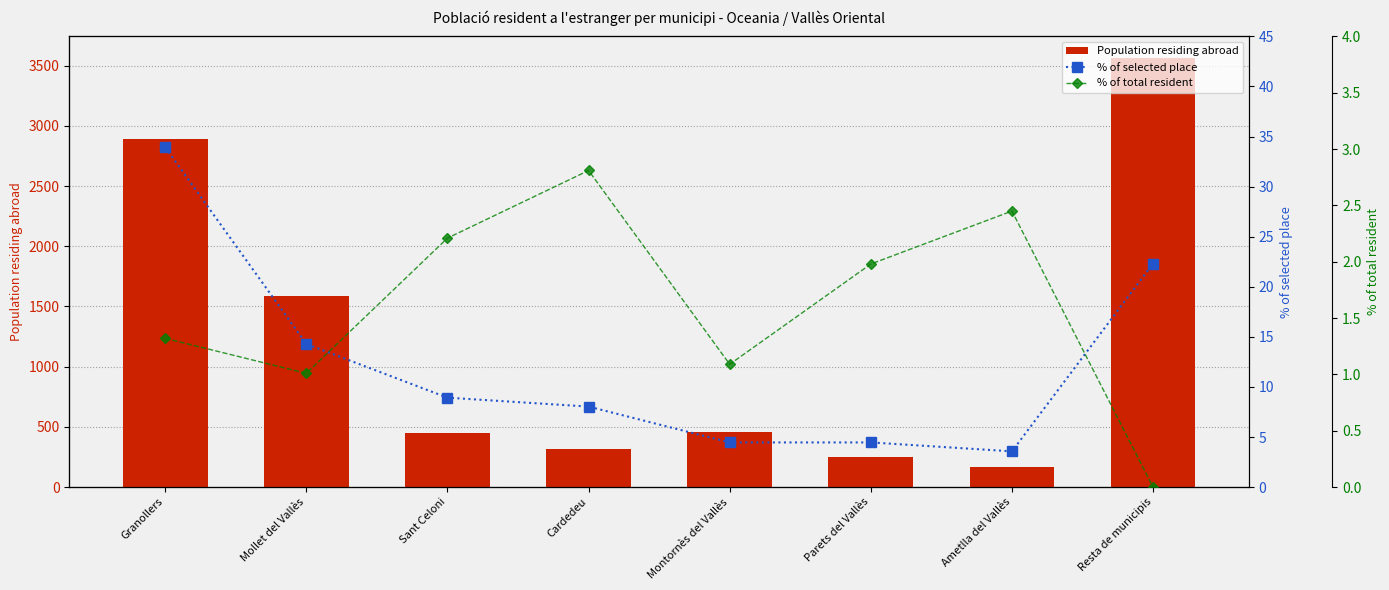

Reading right to left, what are all the values shown in this chart?

Population residing abroad: Resta de municipis=3564.0	Ametlla del Vallès=163.0	Parets del Vallès=253.0	Montornès del Vallès=457.0	Cardedeu=320.0	Sant Celoni=453.0	Mollet del Vallès=1585.0	Granollers=2887.0
% of selected place: Resta de municipis=22.3	Ametlla del Vallès=3.6	Parets del Vallès=4.5	Montornès del Vallès=4.5	Cardedeu=8.0	Sant Celoni=8.9	Mollet del Vallès=14.3	Granollers=33.9
% of total resident: Resta de municipis=0.0	Ametlla del Vallès=2.5	Parets del Vallès=2.0	Montornès del Vallès=1.1	Cardedeu=2.8	Sant Celoni=2.2	Mollet del Vallès=1.0	Granollers=1.3